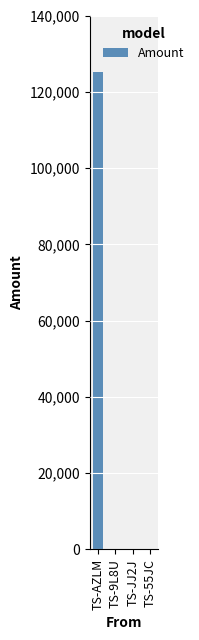

Which category has the highest value across all series?

TS-AZLM